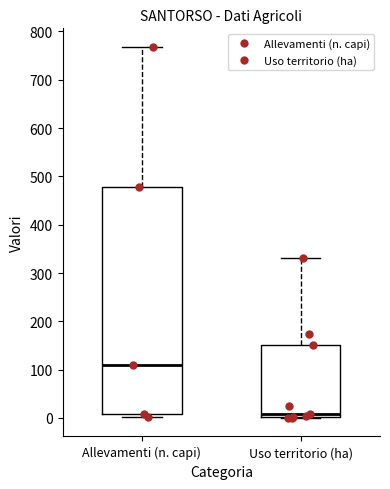

Which box has the lowest median line?

Uso territorio (ha)